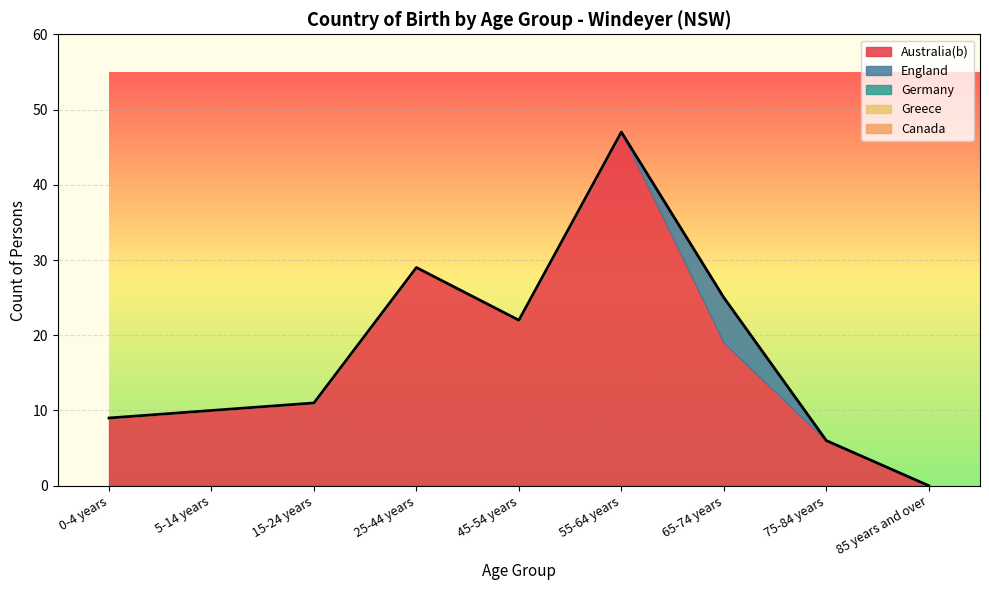

True or false: Canada and England intersect in this chart.

False